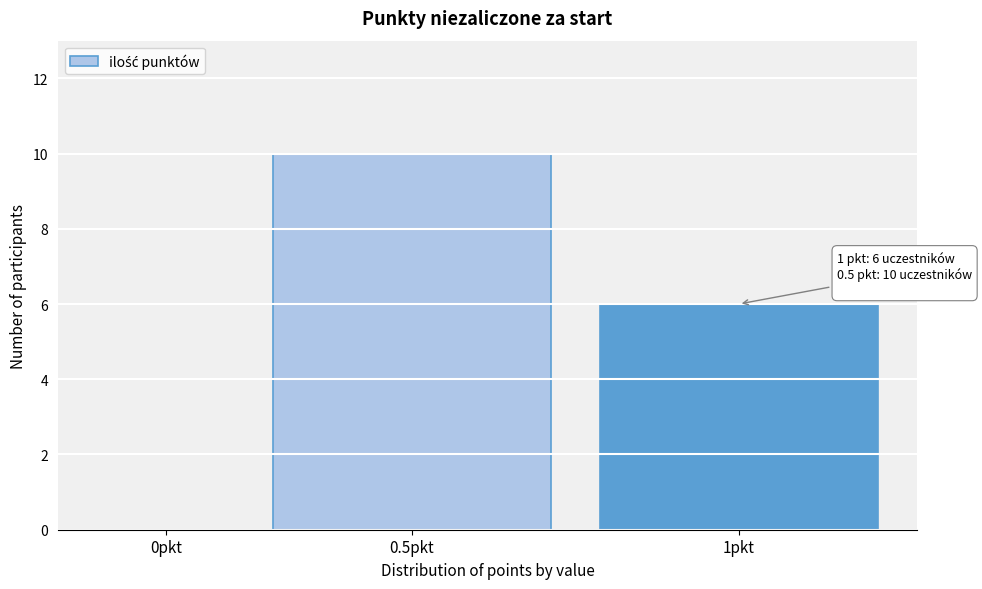

Reading right to left, list all the values displayed in this chart.

1pkt=6	0.5pkt=10	0pkt=0